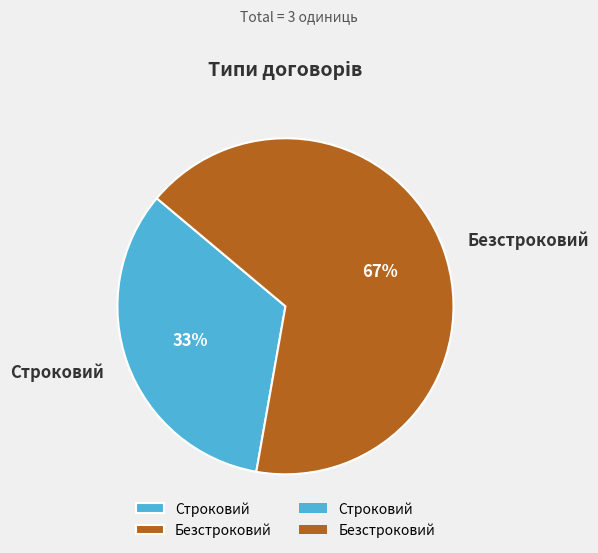

Does any single category account for the majority?

Yes